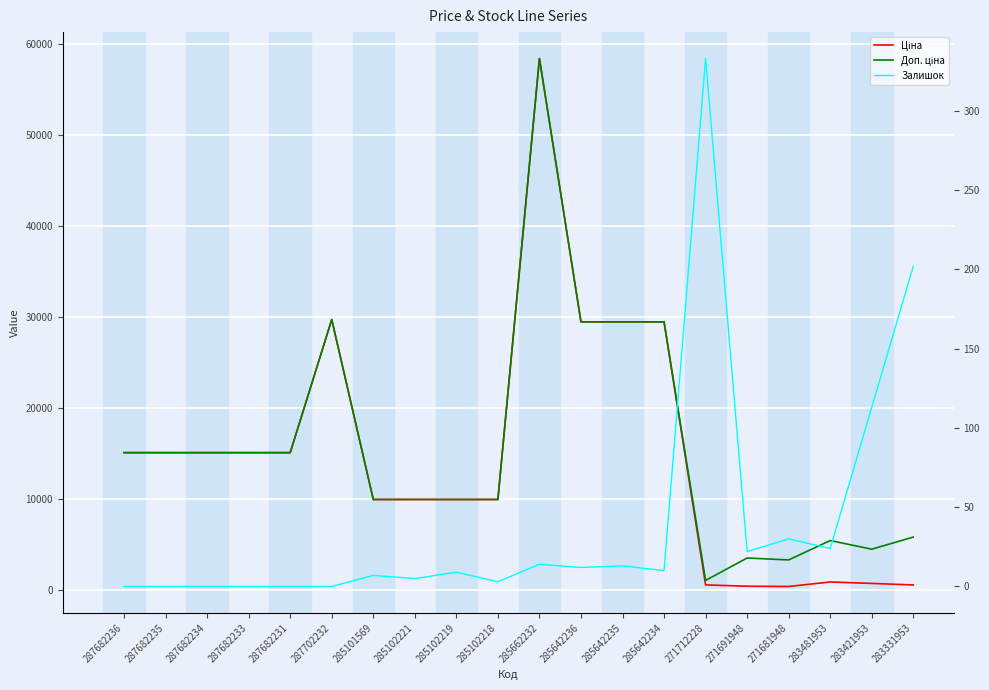

In Залишок, how many points are lower than both neighbors (excluding endpoints)?

6